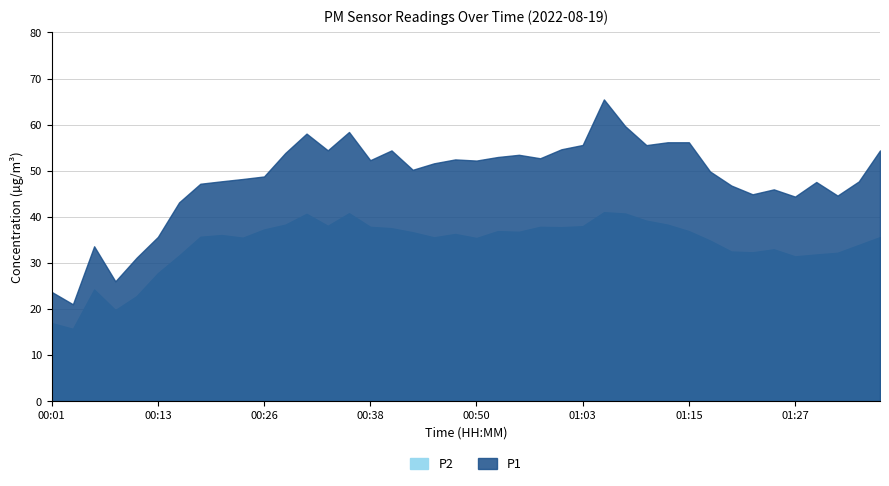

At which category does P2 reach its first local valley?

00:04